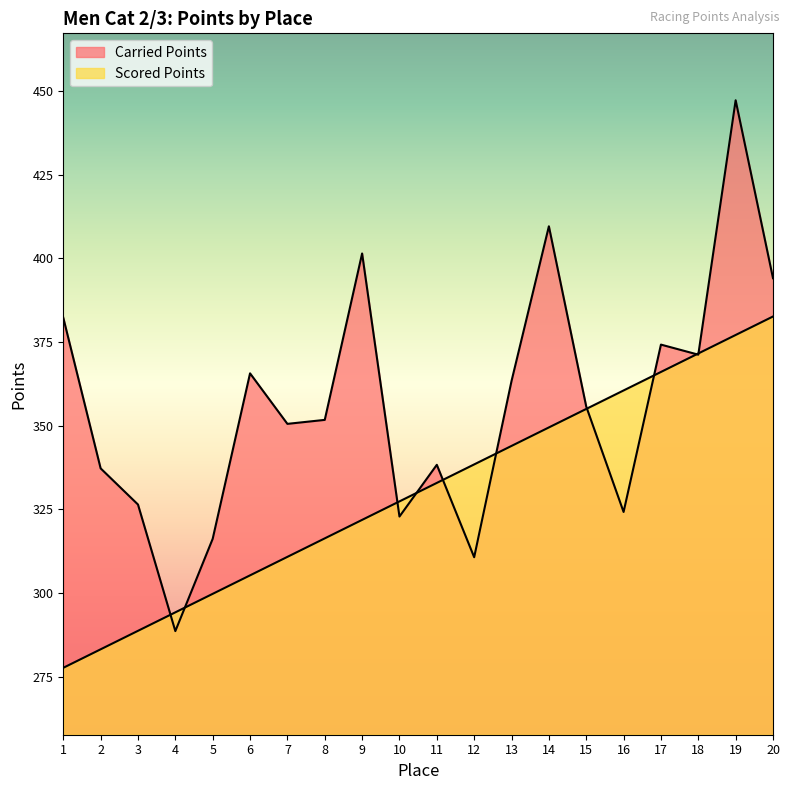

Is the value of Scored Points at 15 greater than the value of Carried Points at 11?

Yes